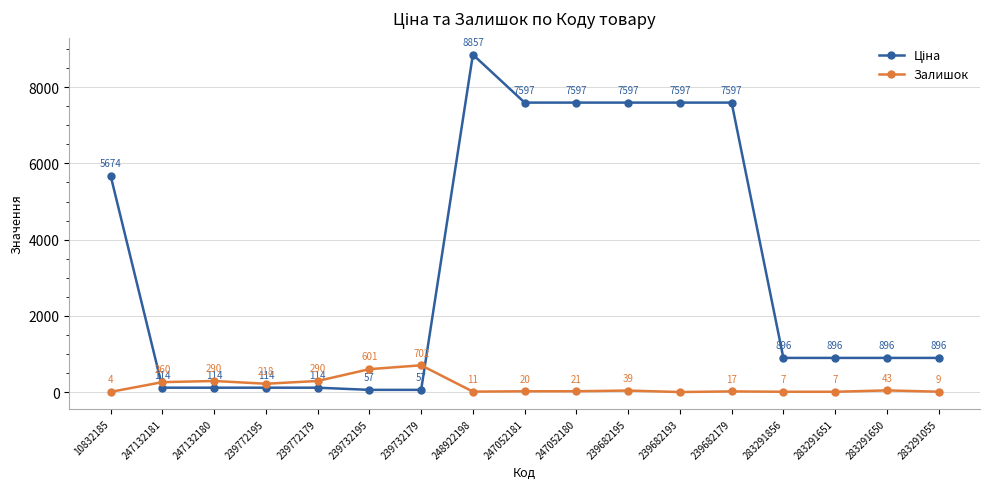

Read the Залишок value at 247052181.

20.0